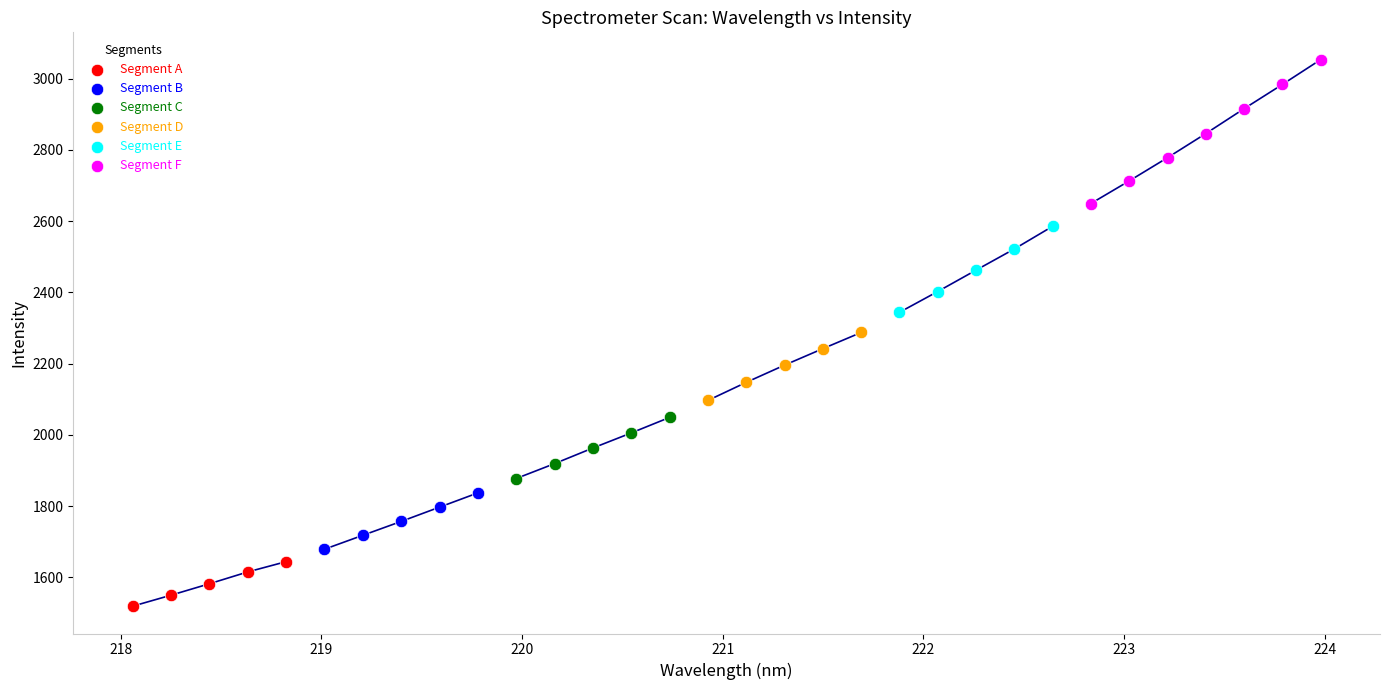

Which series contains the lowest Y value?

Segment A